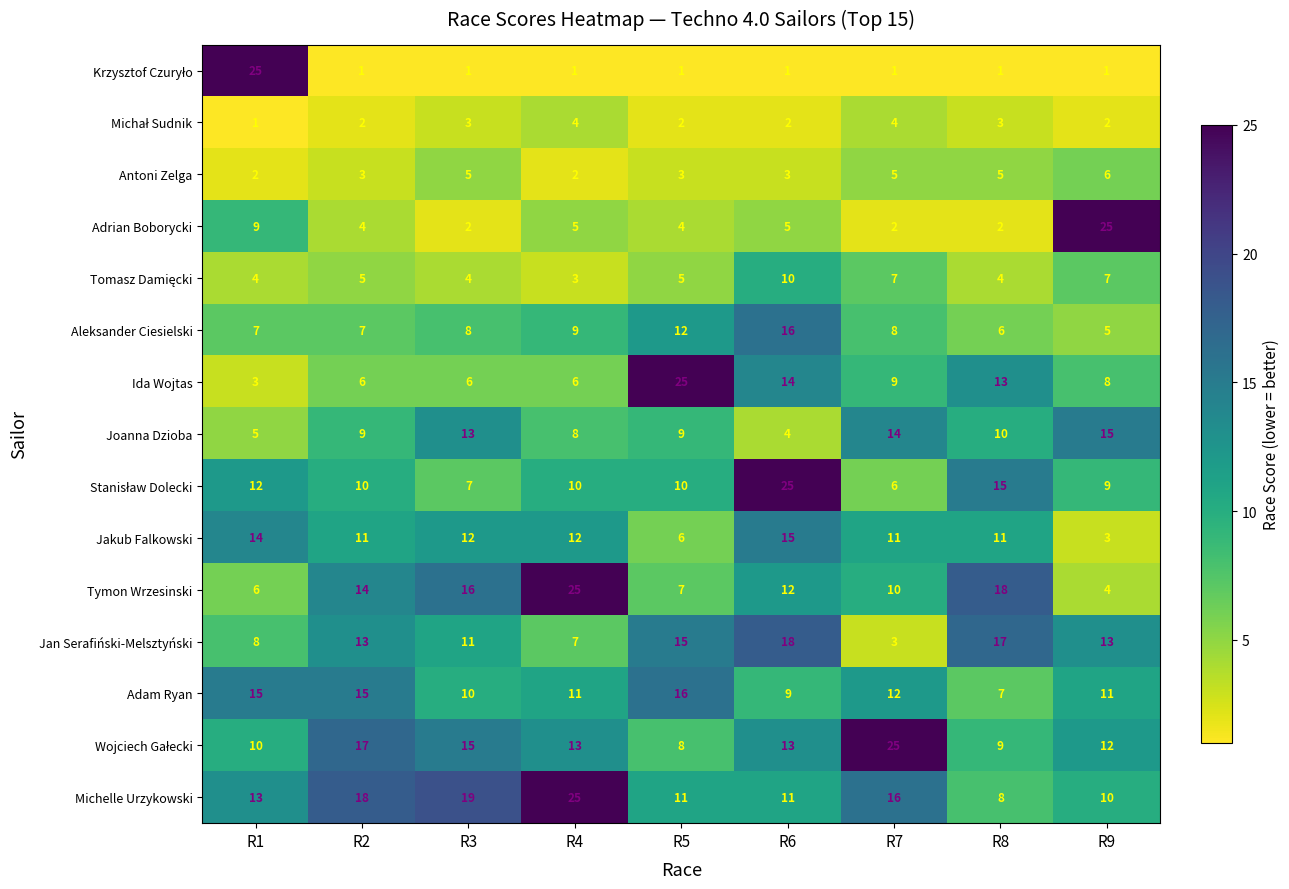

How many categories are shown in the chart?

9